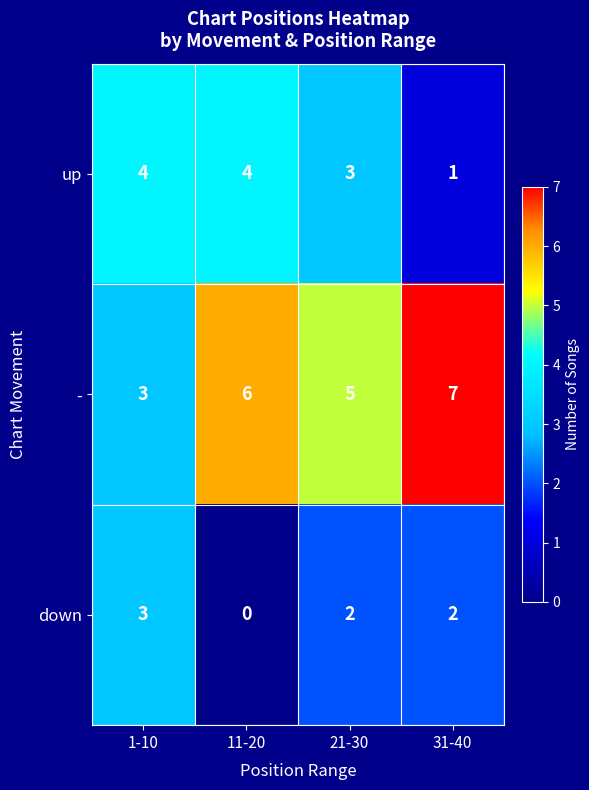

At 21-30, list the series in order from smallest to largest.

down, up, -